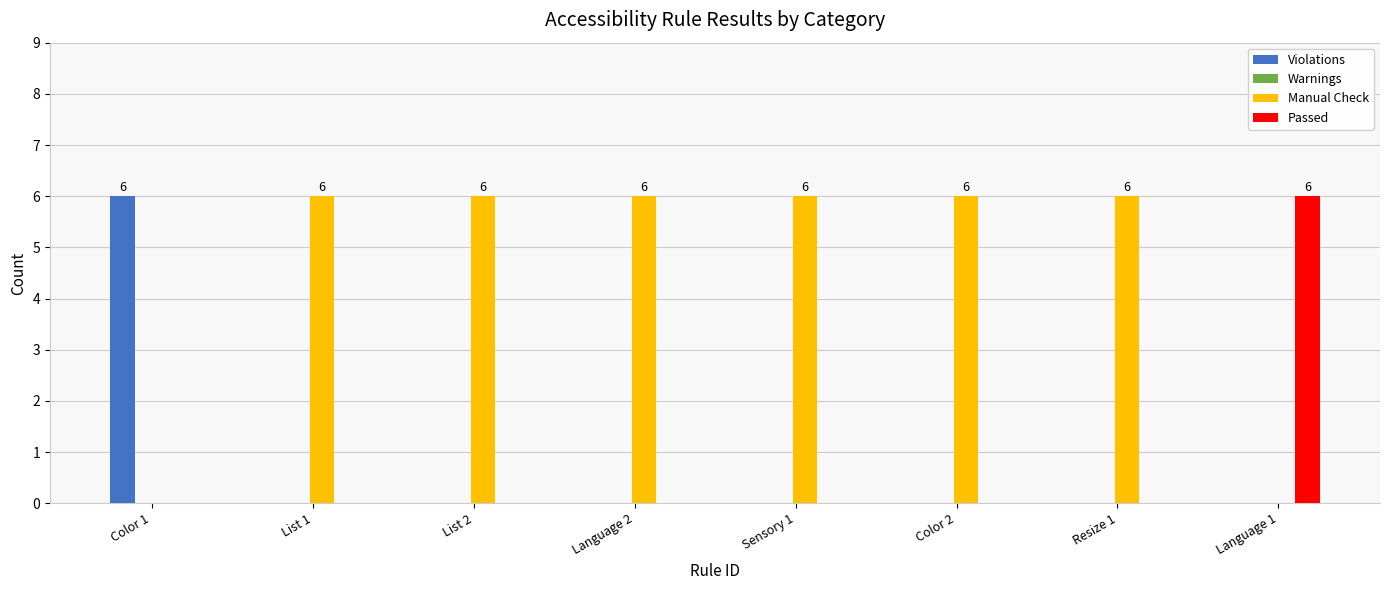

The value of Manual Check at Language 1 is 0. True or false?

True